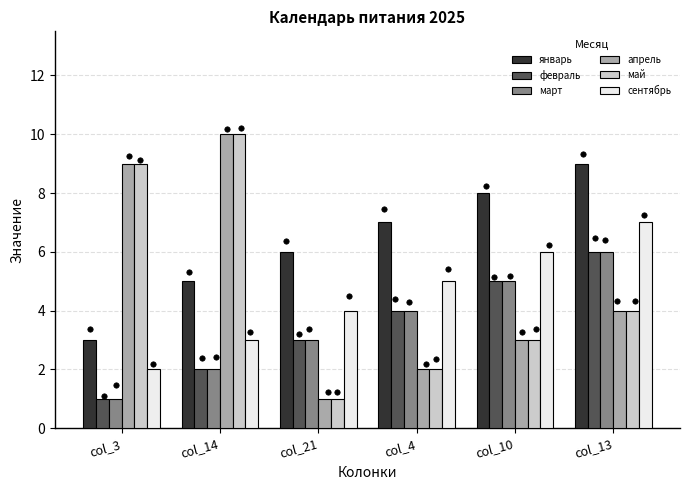

Which series has the largest total across all categories?

январь